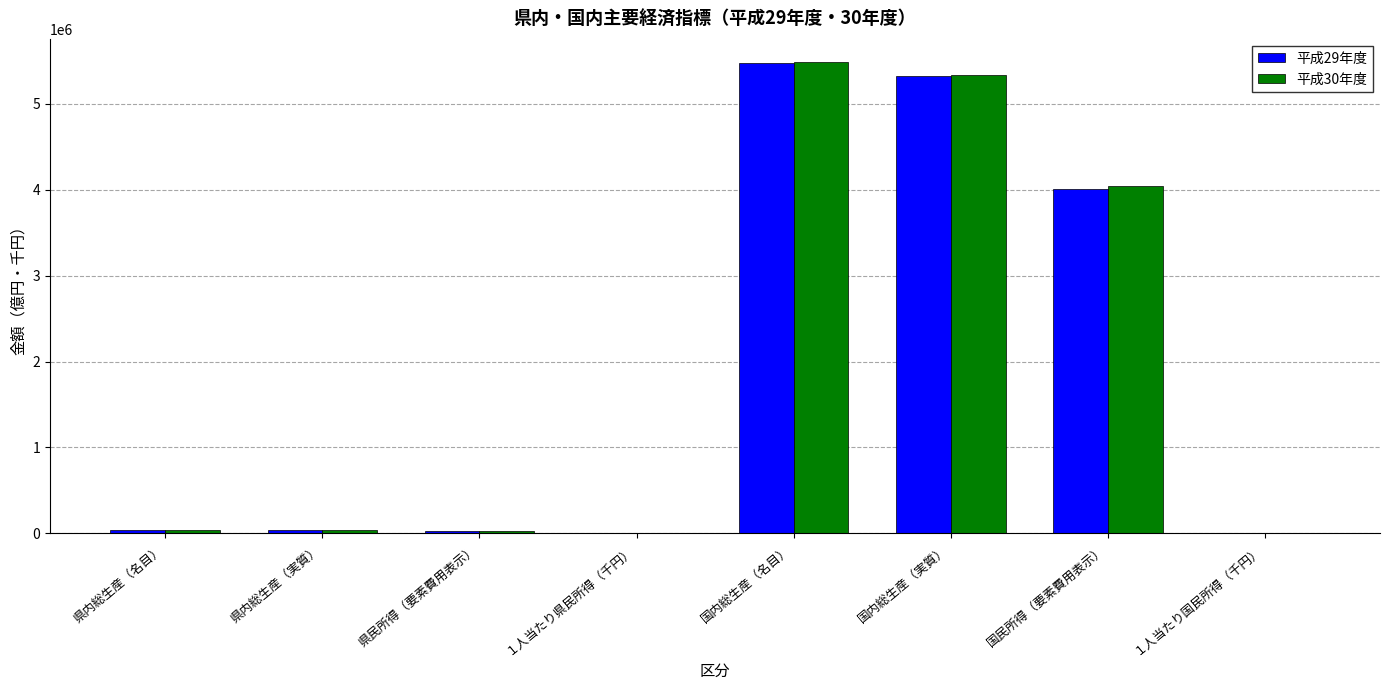

Read the 平成30年度 value at 県内総生産（実質）.

34045.6